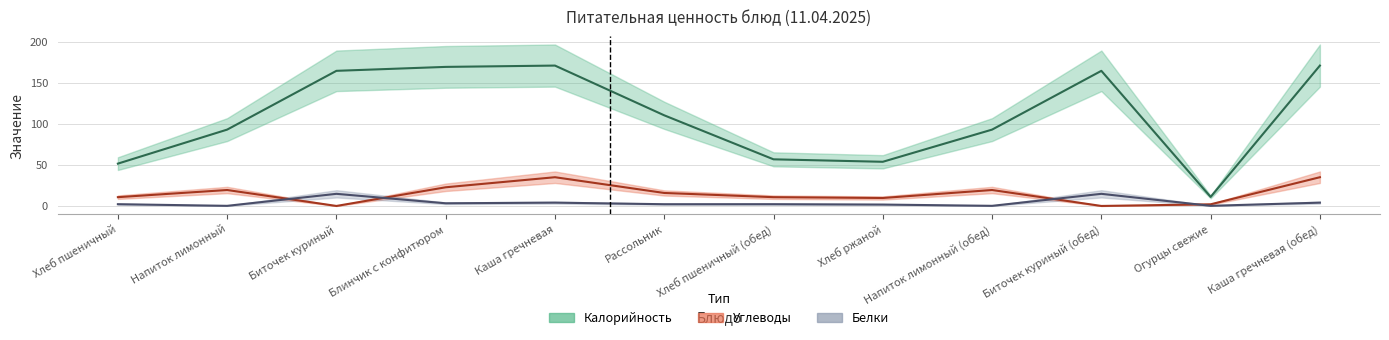

What is the difference between the maximum and second lowest values in the Углеводы series?

35.0